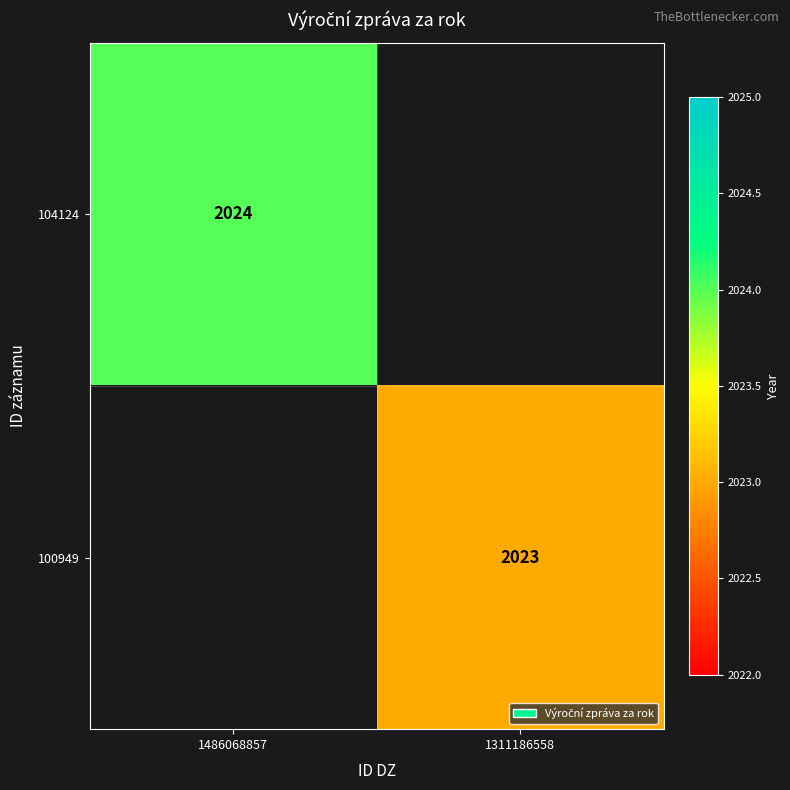

The value of 104124 at 1486068857 is 696. True or false?

False